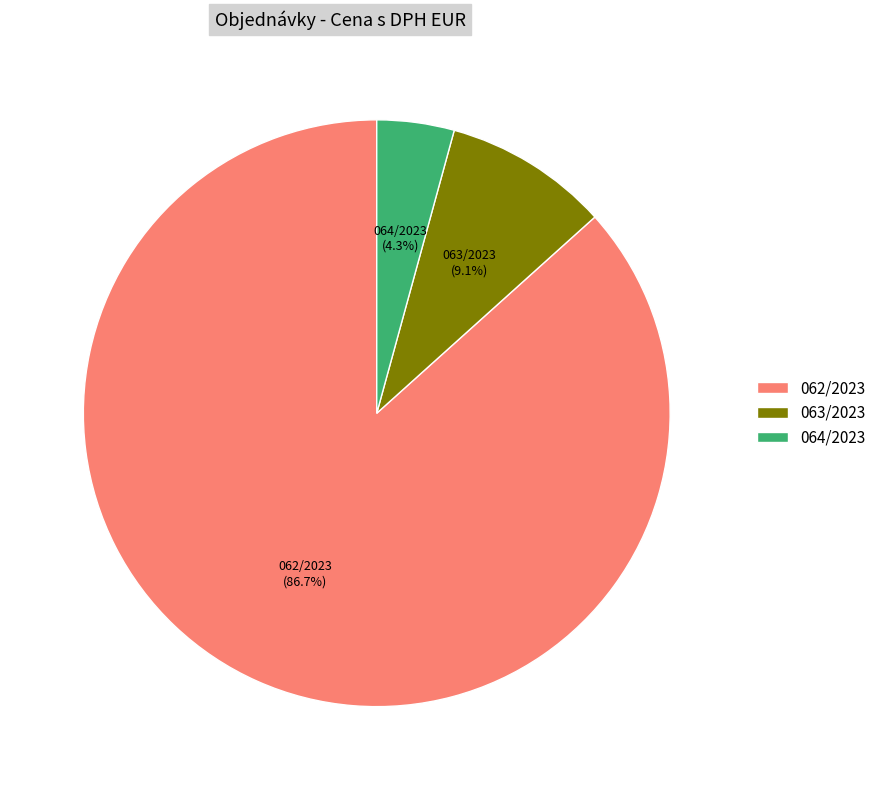

Which category accounts for the majority?

062/2023